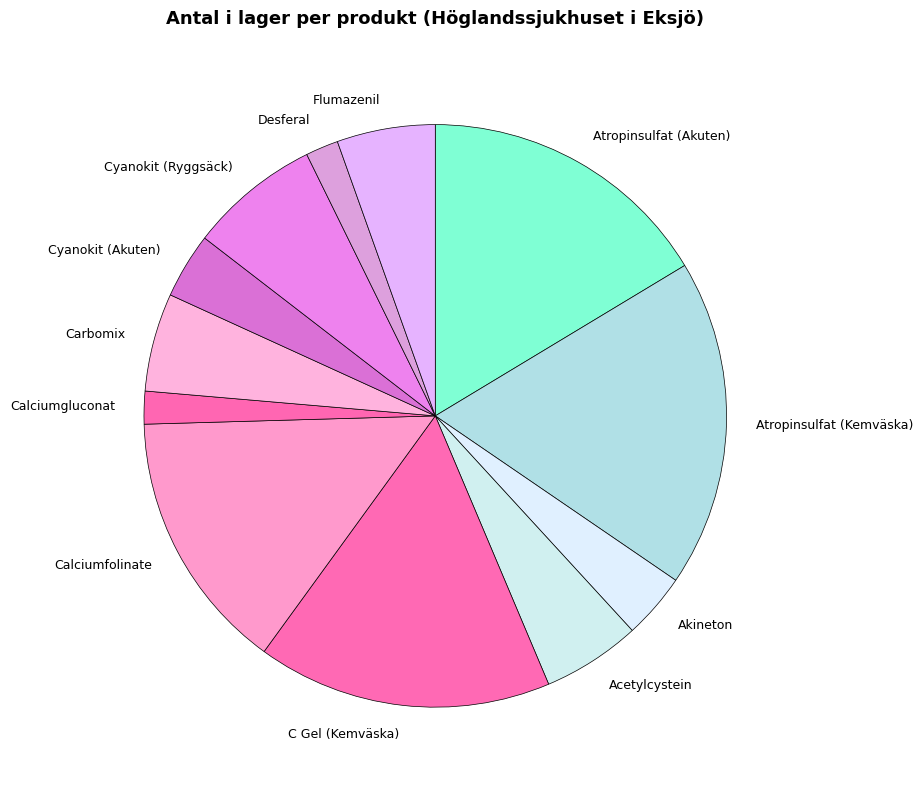

What is the largest slice in the pie chart?

Atropinsulfat (Kemväska)